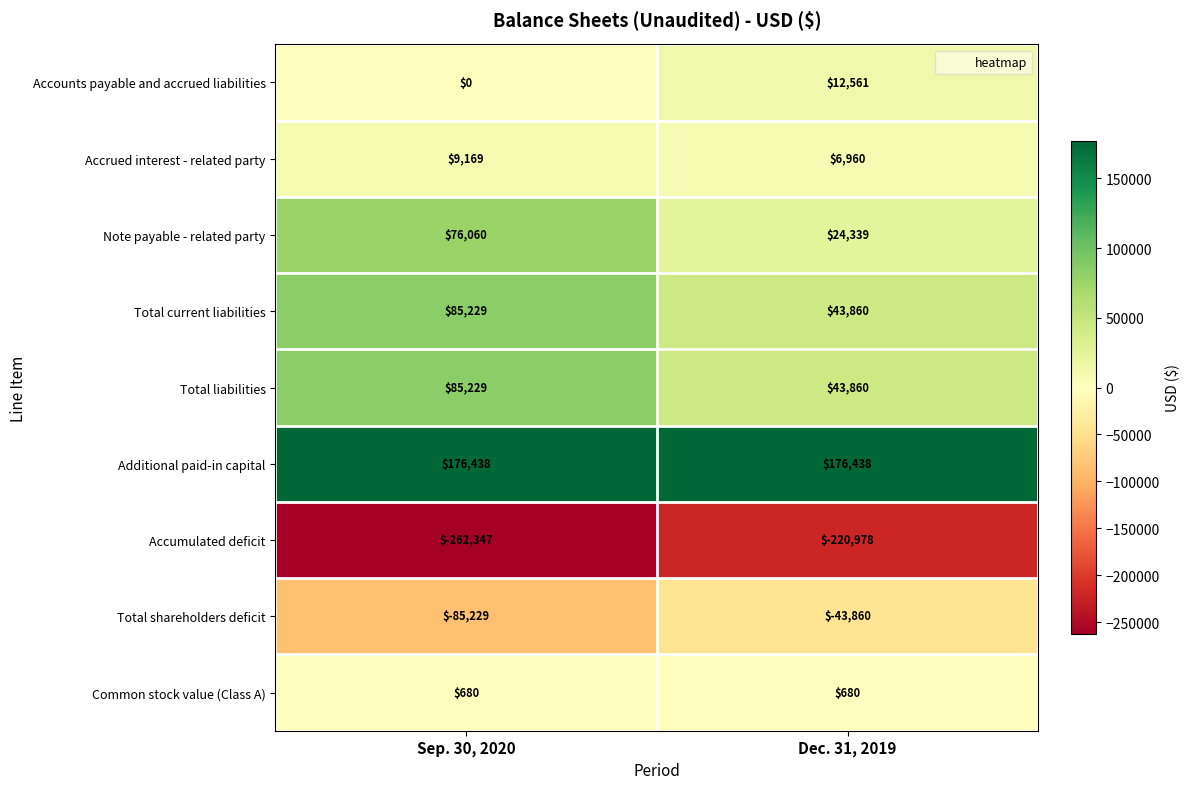

Which category has the lowest value across all series?

Sep. 30, 2020